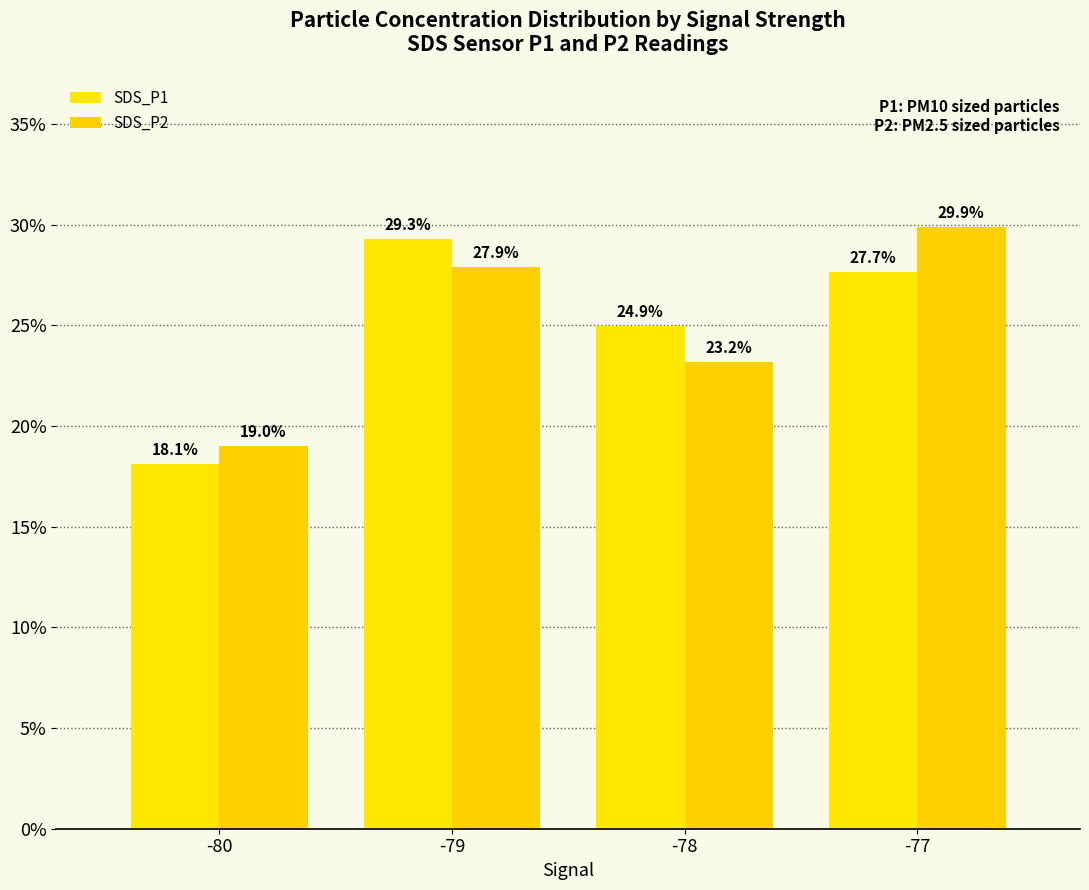

Which series has the largest range (max minus min)?

SDS_P1